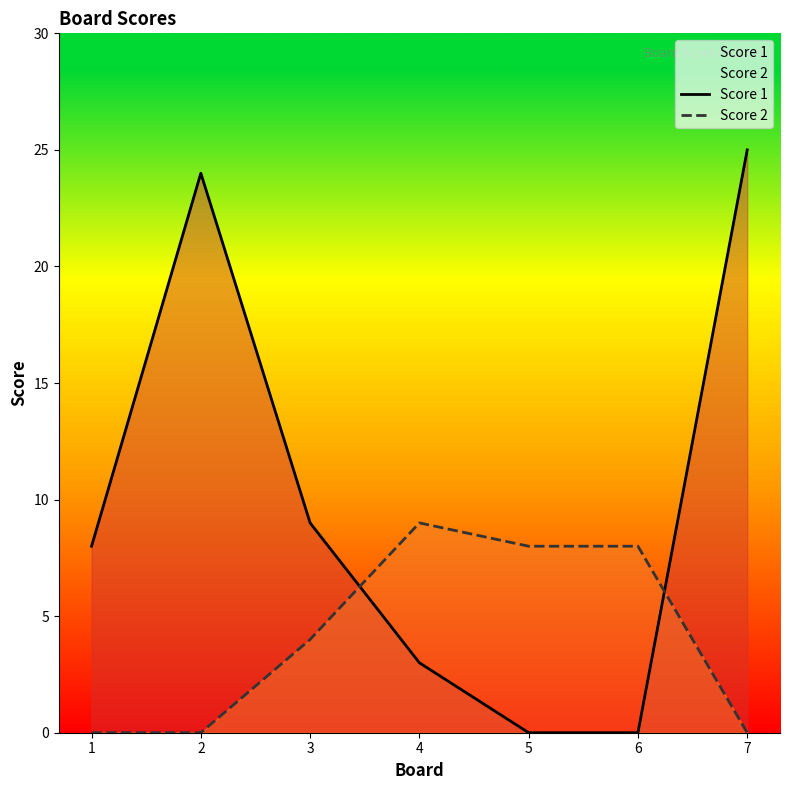

List the labels in order of Score 2 value, largest first.

4, 5, 6, 3, 1, 2, 7